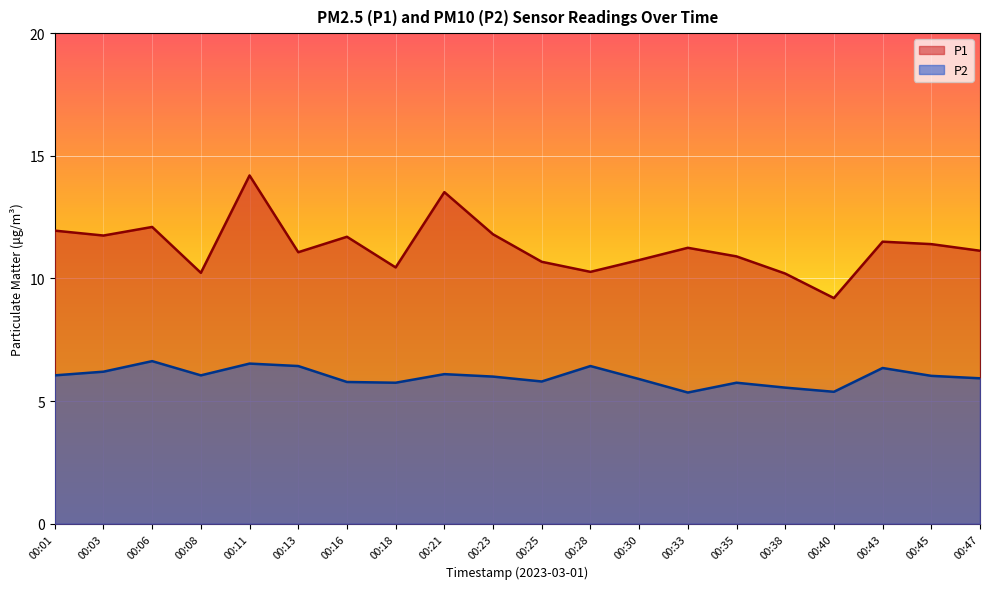

What is the average value of the P1 series?

11.3